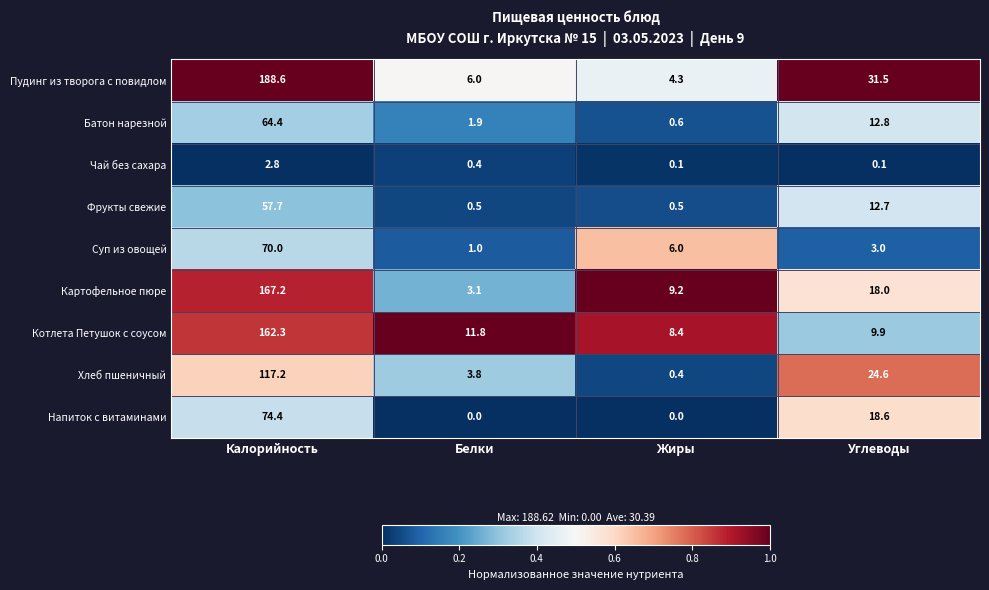

At how many categories does at least one series exceed 0?

4